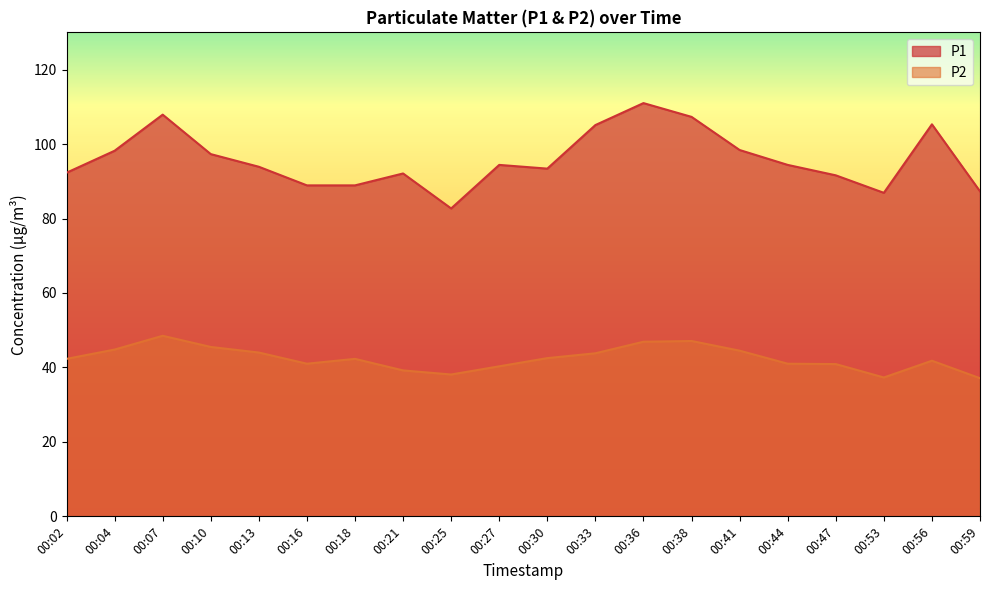

Which series has the widest spread of values?

P1